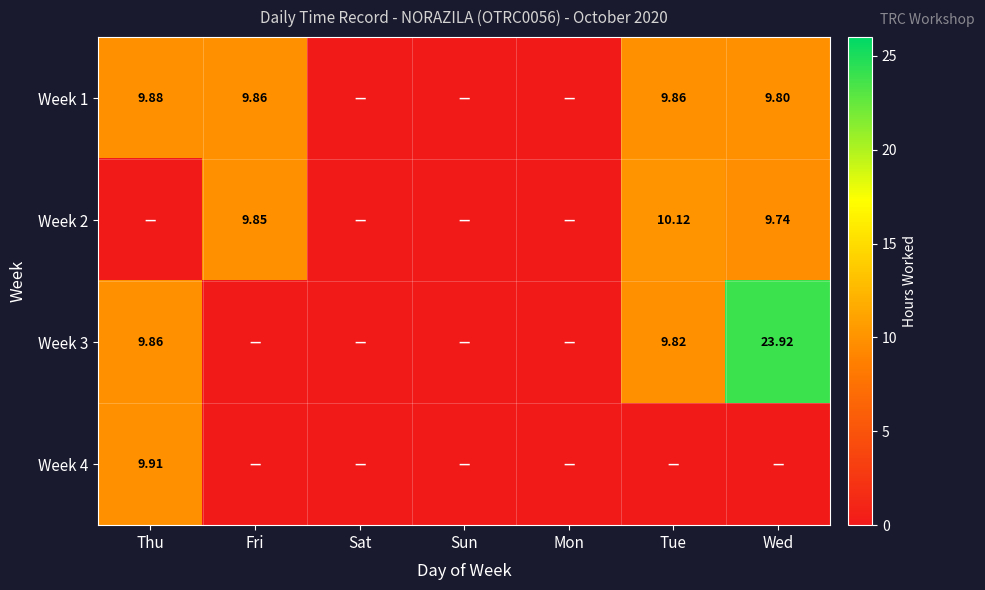

At Wed, list the series in order from largest to smallest.

Week 3, Week 1, Week 2, Week 4